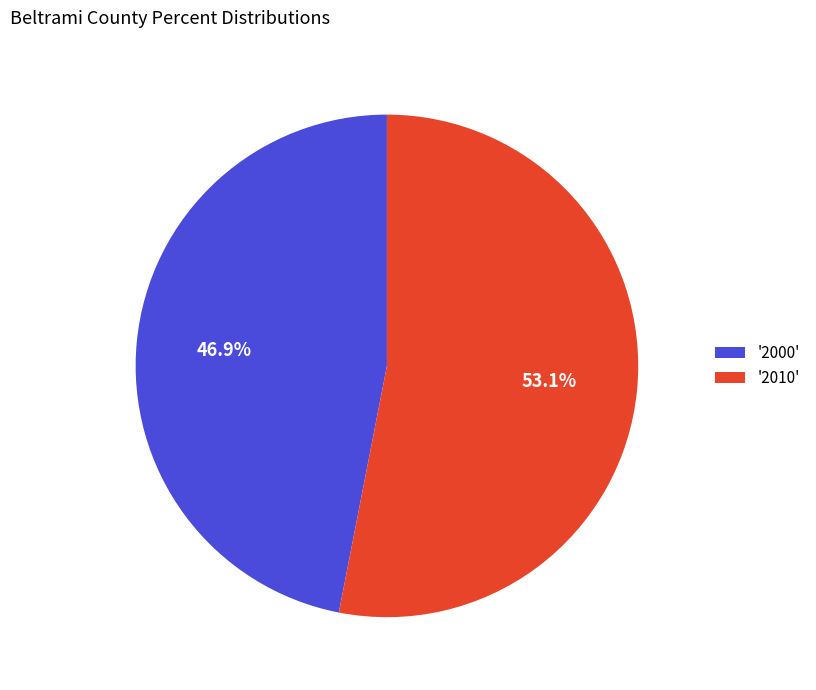

What is the smallest slice in the pie chart?

'2000'